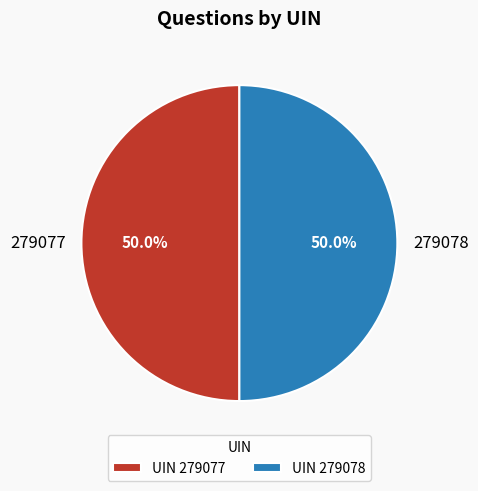

What portion of the pie excludes 279078?

50.0%